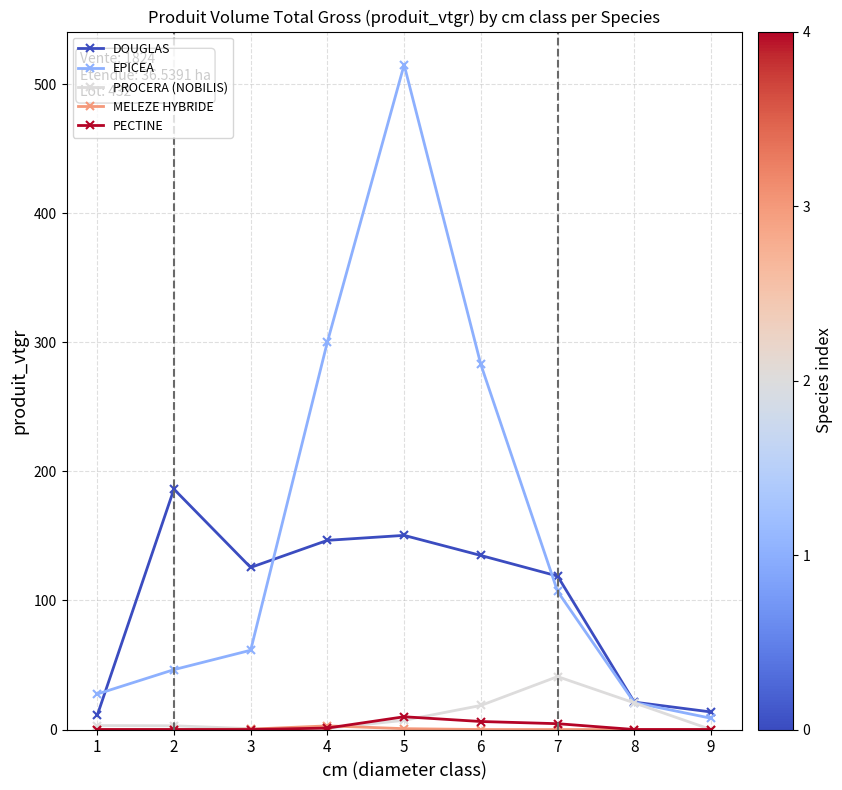

True or false: DOUGLAS and PECTINE cross at least once.

False